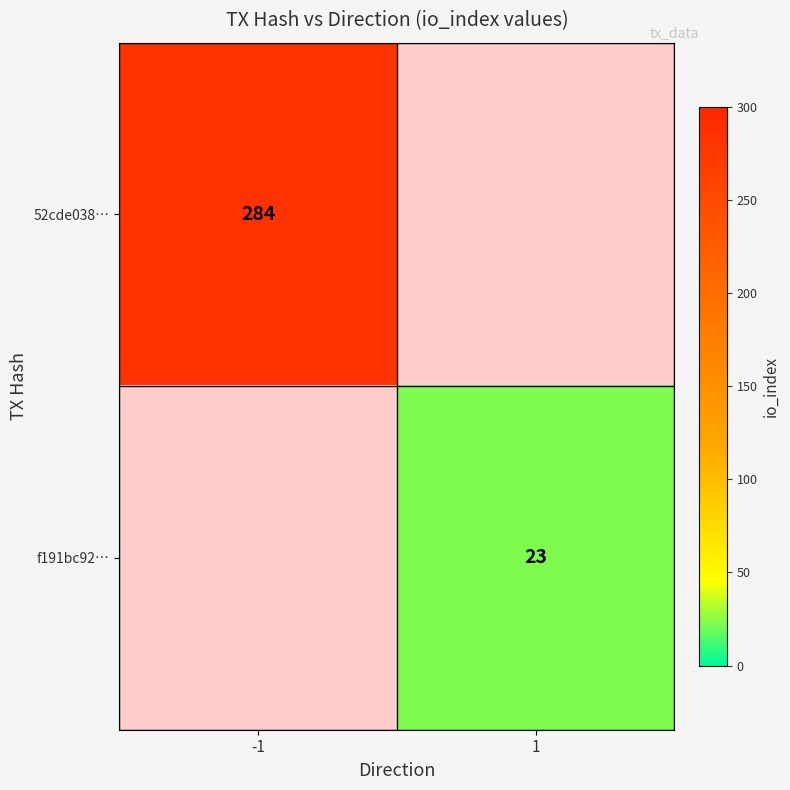

Between 1 and -1, which is larger?

-1